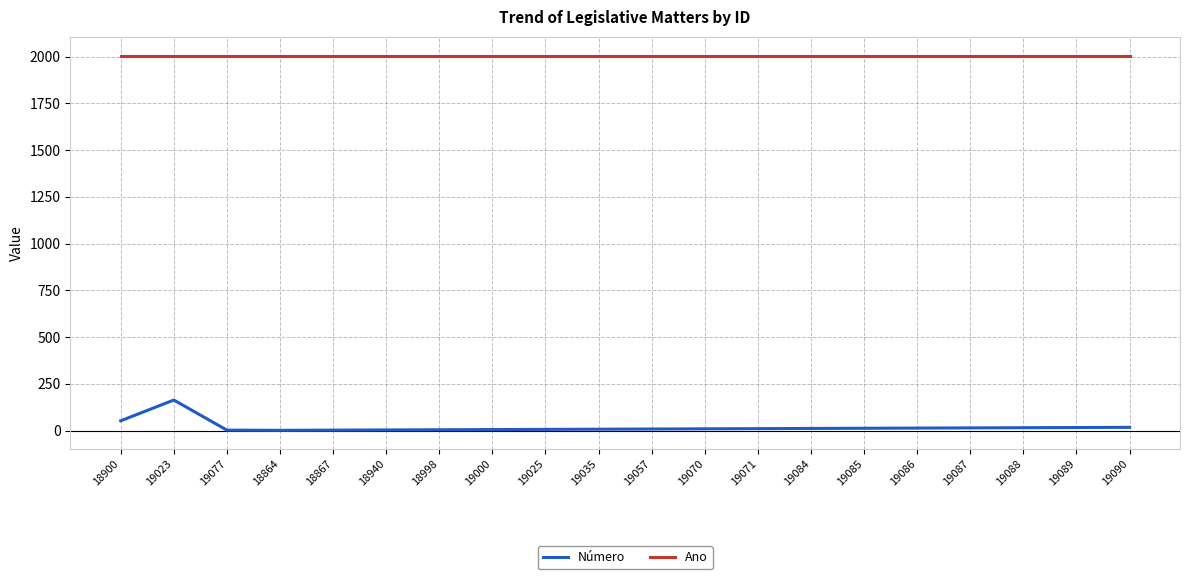

List the series in order of their overall mean, lowest first.

Número, Ano